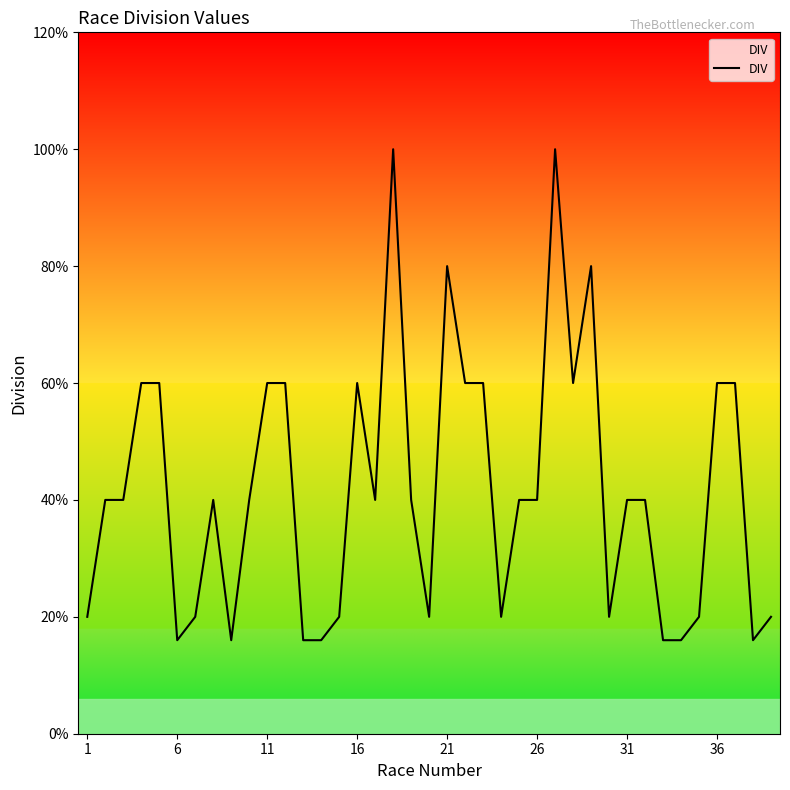

Is this an area chart (filled region under the line)?

Yes